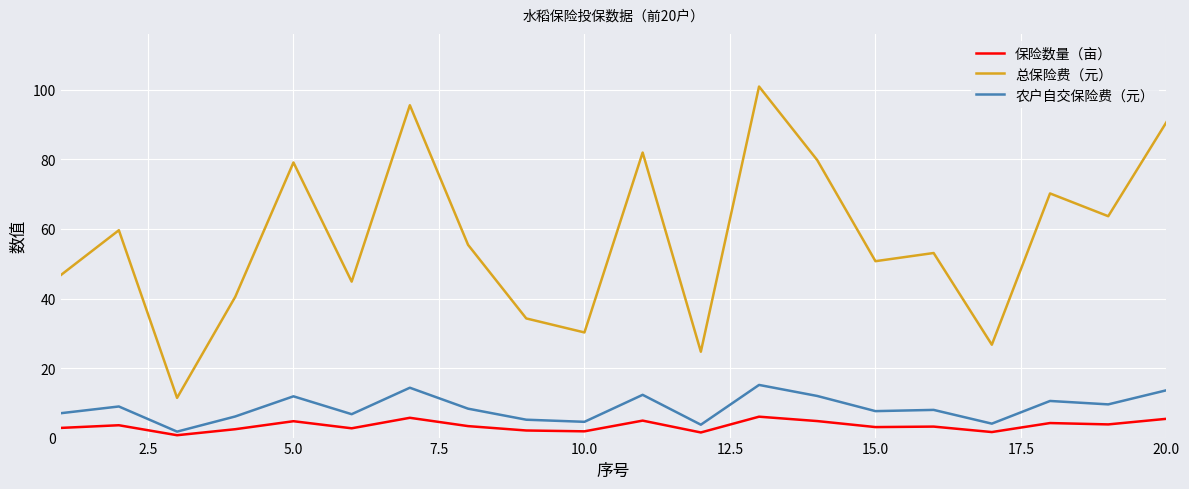

What is the maximum value for 农户自交保险费（元）?

15.1